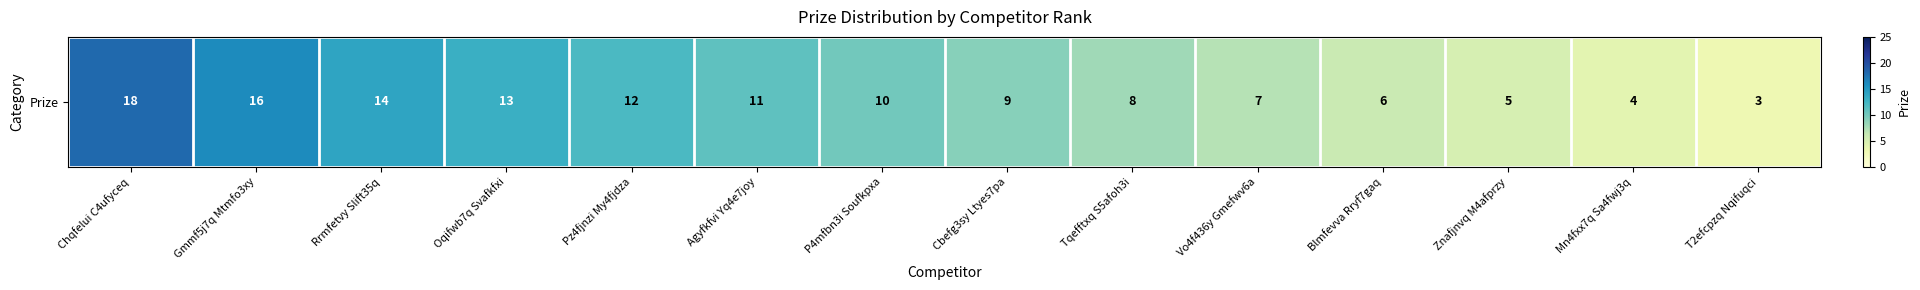

What value does the data have at Gmmf5j7q Mtmfo3xy?

16